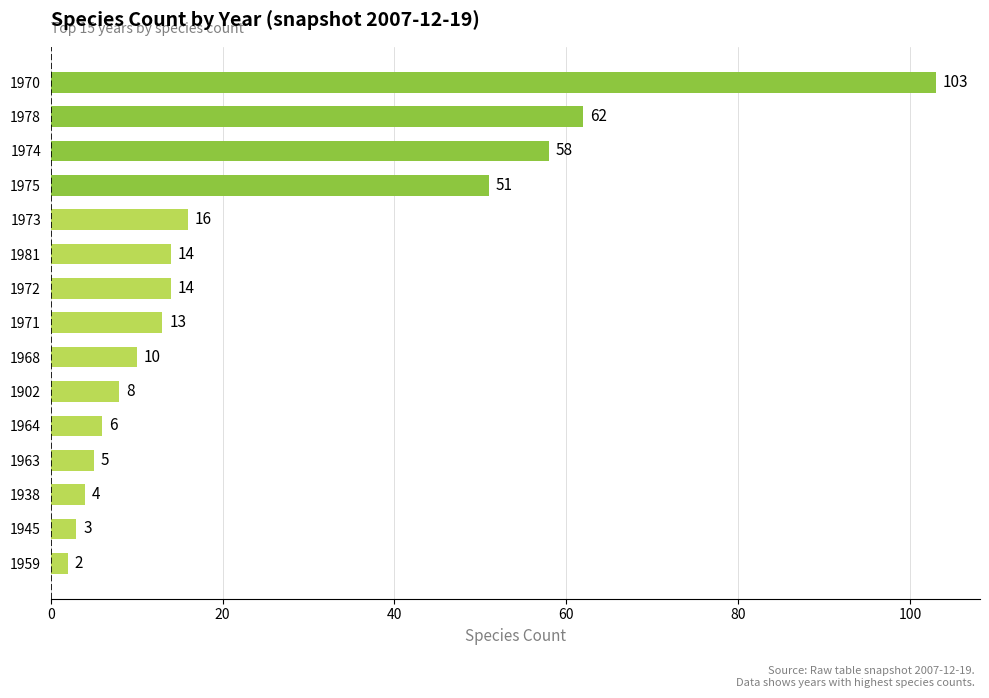

Reading top to bottom, list all the values displayed in this chart.

103	62	58	51	16	14	14	13	10	8	6	5	4	3	2